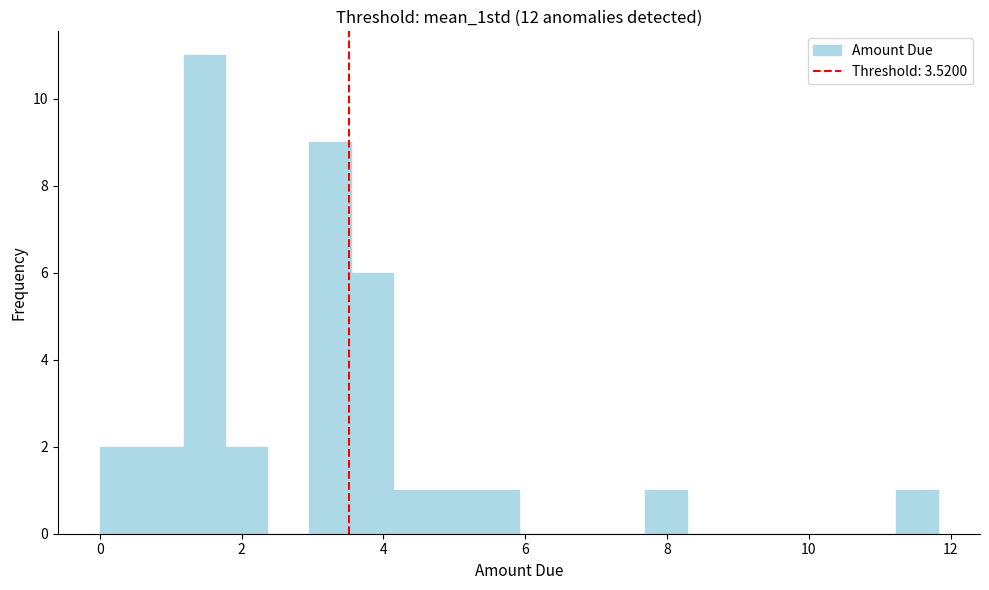

Around what value on the x-axis is the tallest bar? Give the approximate position of its centre, as read against the axis.

1.4